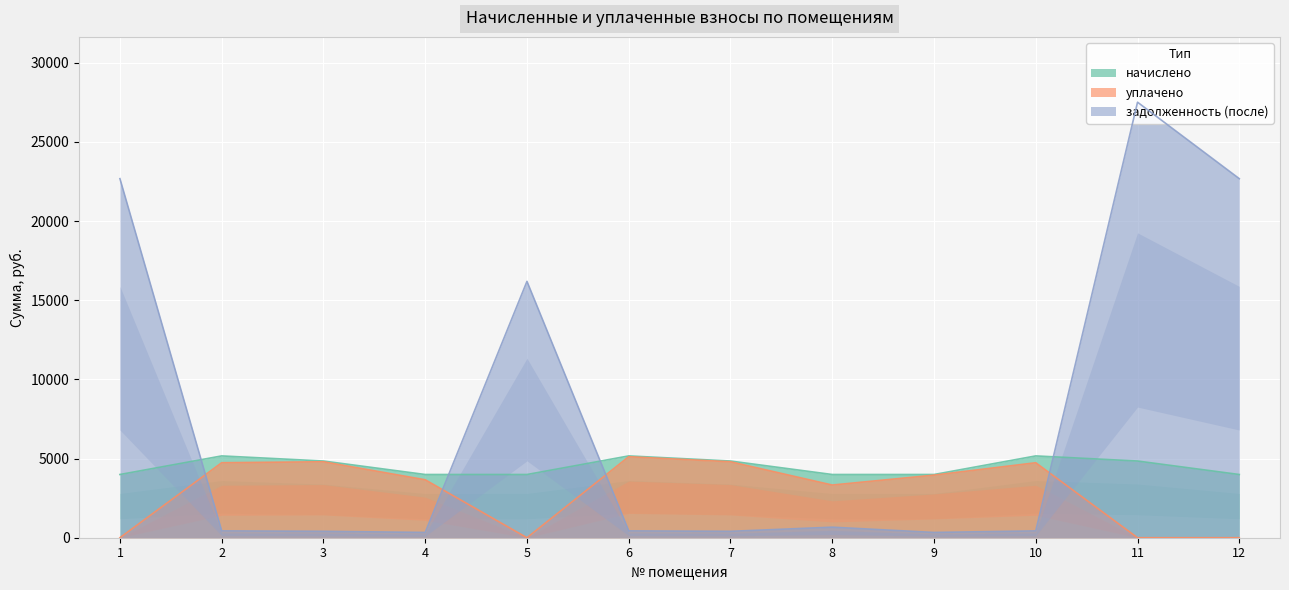

Rank the series by their average value, from highest to lowest.

задолженность (после), начислено, уплачено